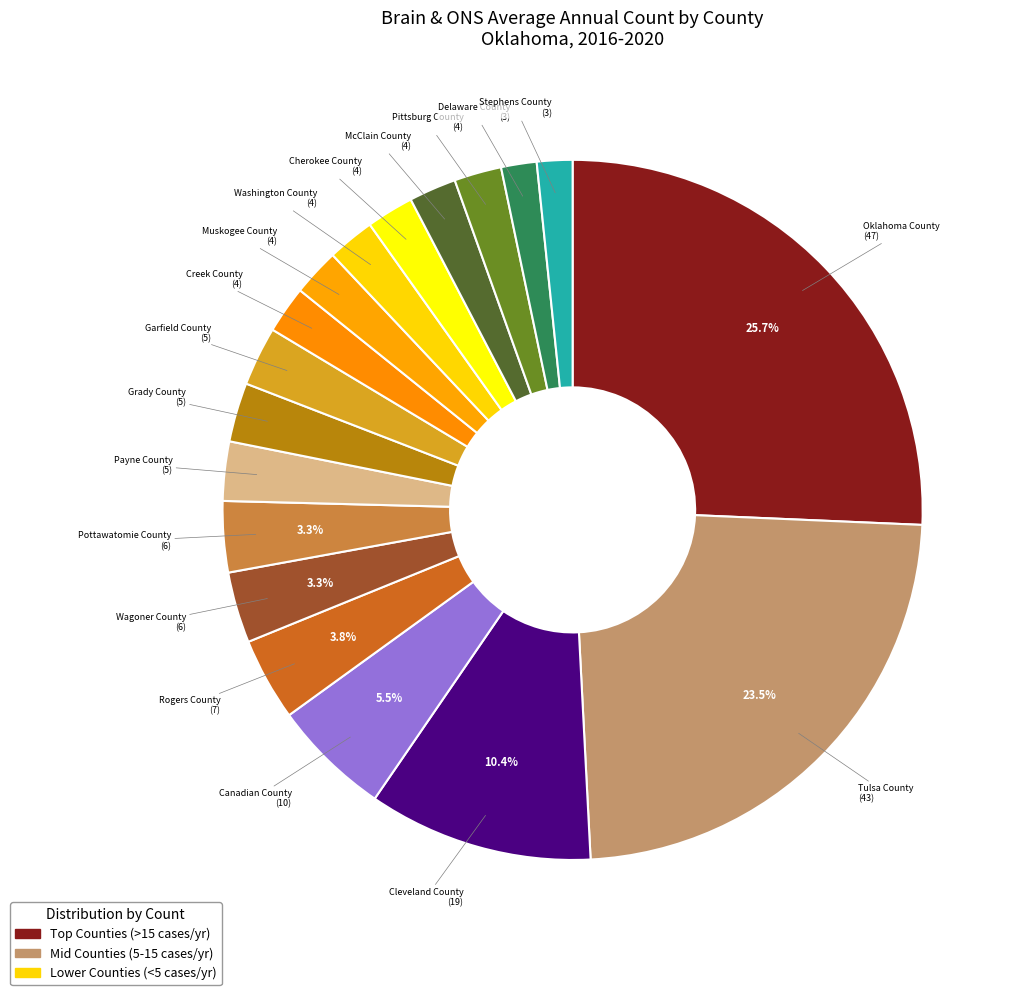

To the nearest percent, what is the difference between the largest and smallest slice percentages?

24%